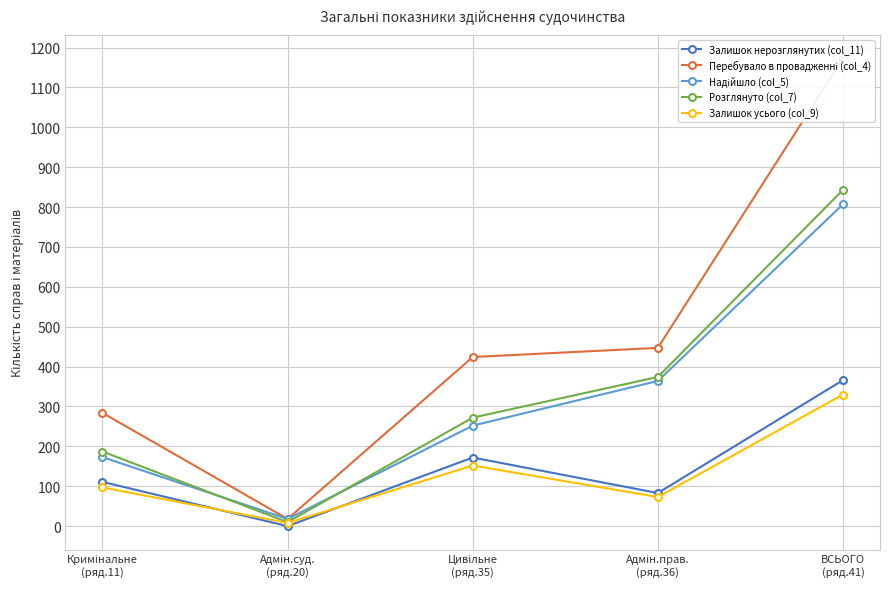

The value of Залишок нерозглянутих (col_11) at ВСЬОГО
(ряд.41) is 366. True or false?

True